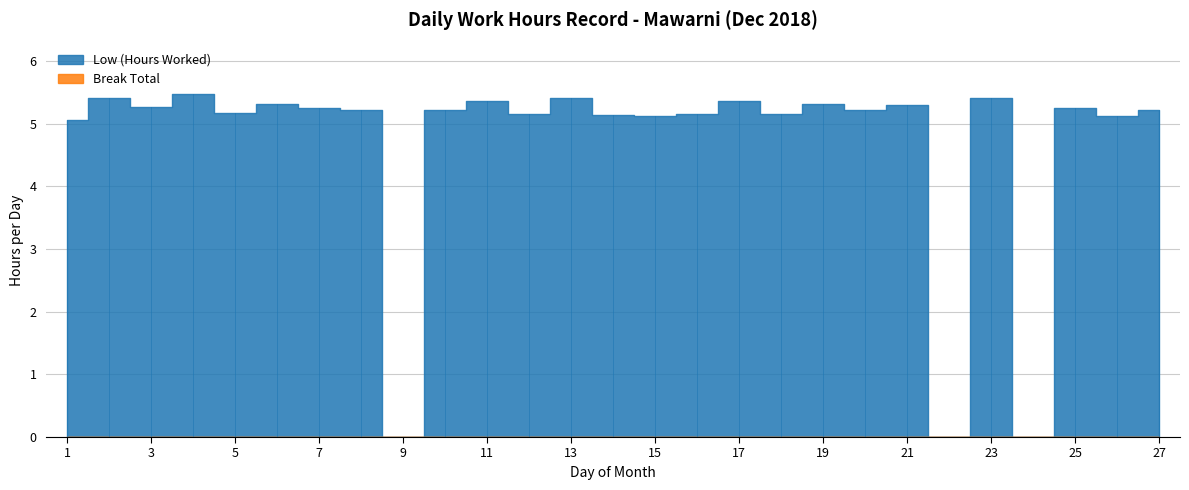

Is the value of Break Total at 22 greater than the value of Low (Hours Worked) at 16?

No